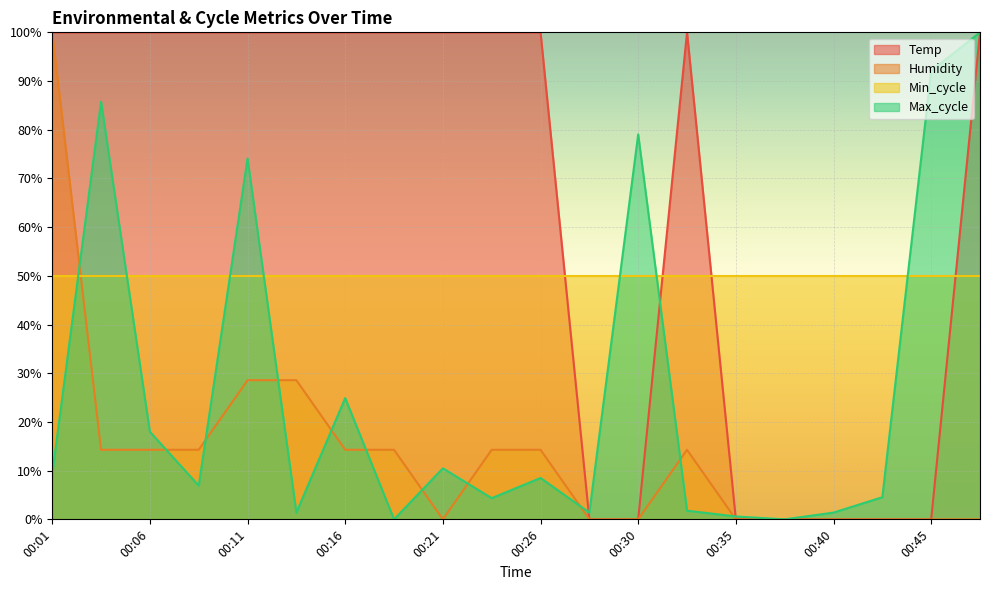

At 00:11, list the series in order from largest to smallest.

Temp, Max_cycle, Min_cycle, Humidity